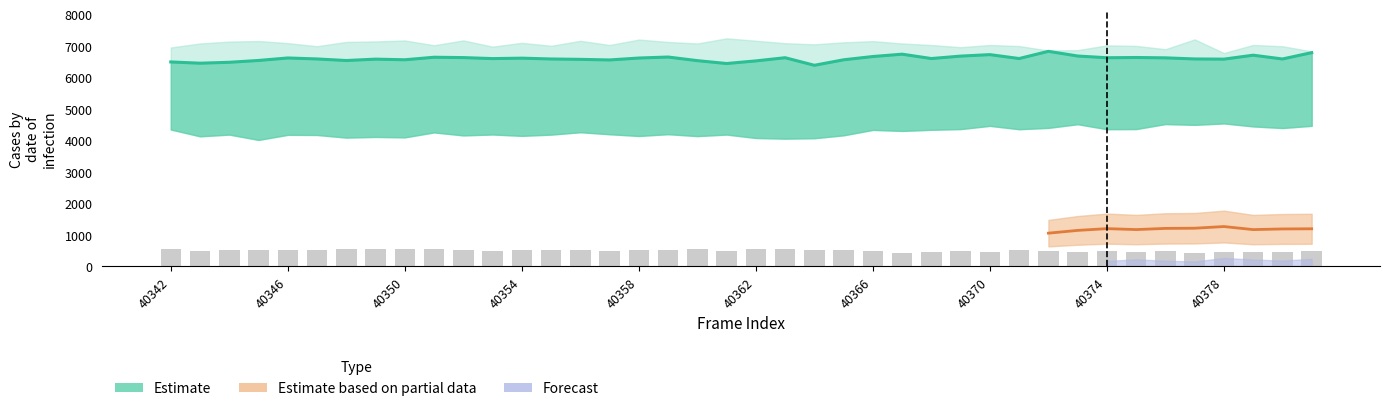

Does the chart contain any negative values?

No